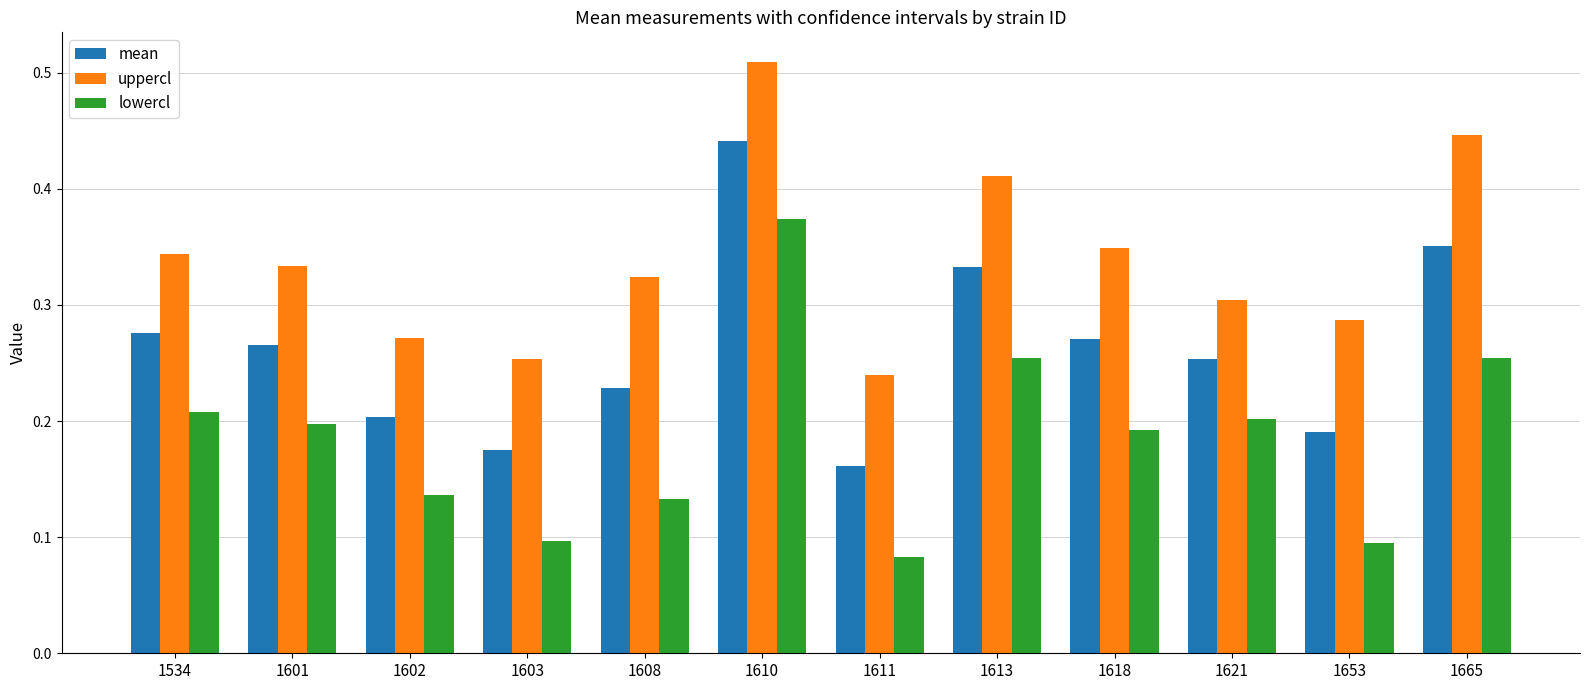

How many bars are there in each group?

3